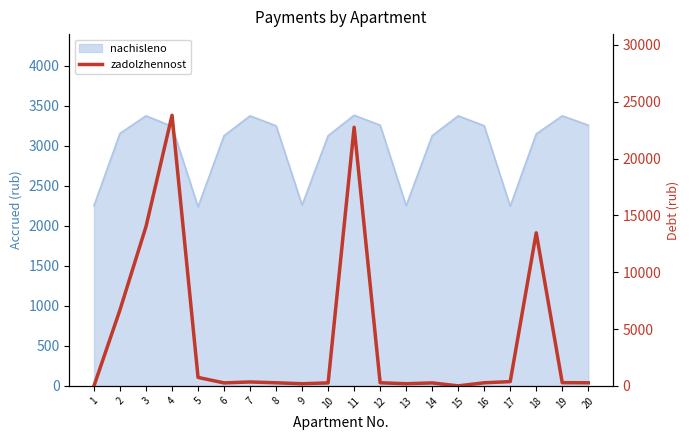

At which category does the chart reach its peak across all series?

4